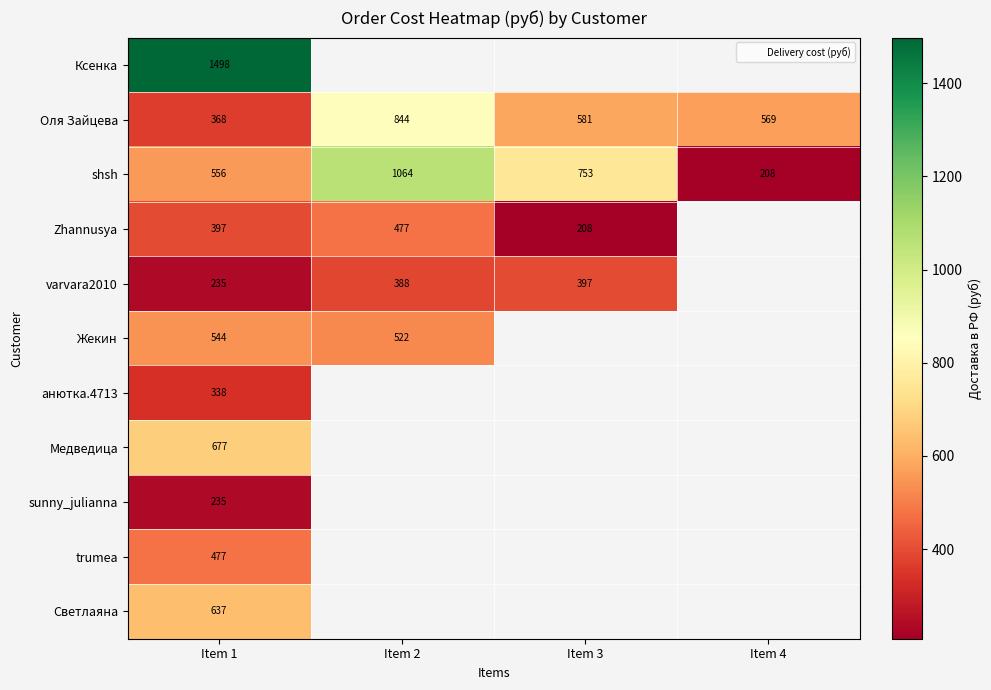

Which series has the widest spread of values?

shsh